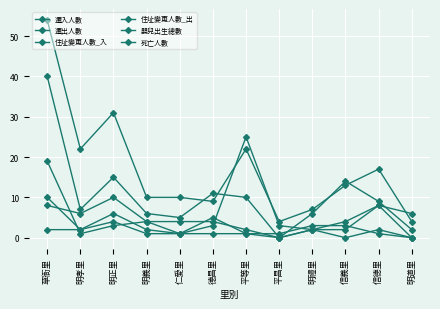

How many intersections are there between 死亡人數 and 住址變更人數_入?

3